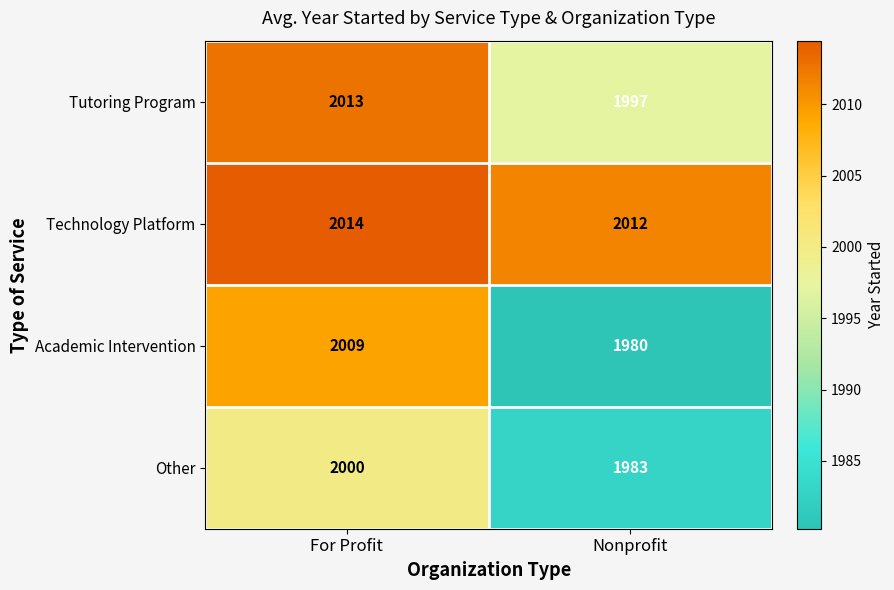

Which series has the widest spread of values?

Academic Intervention